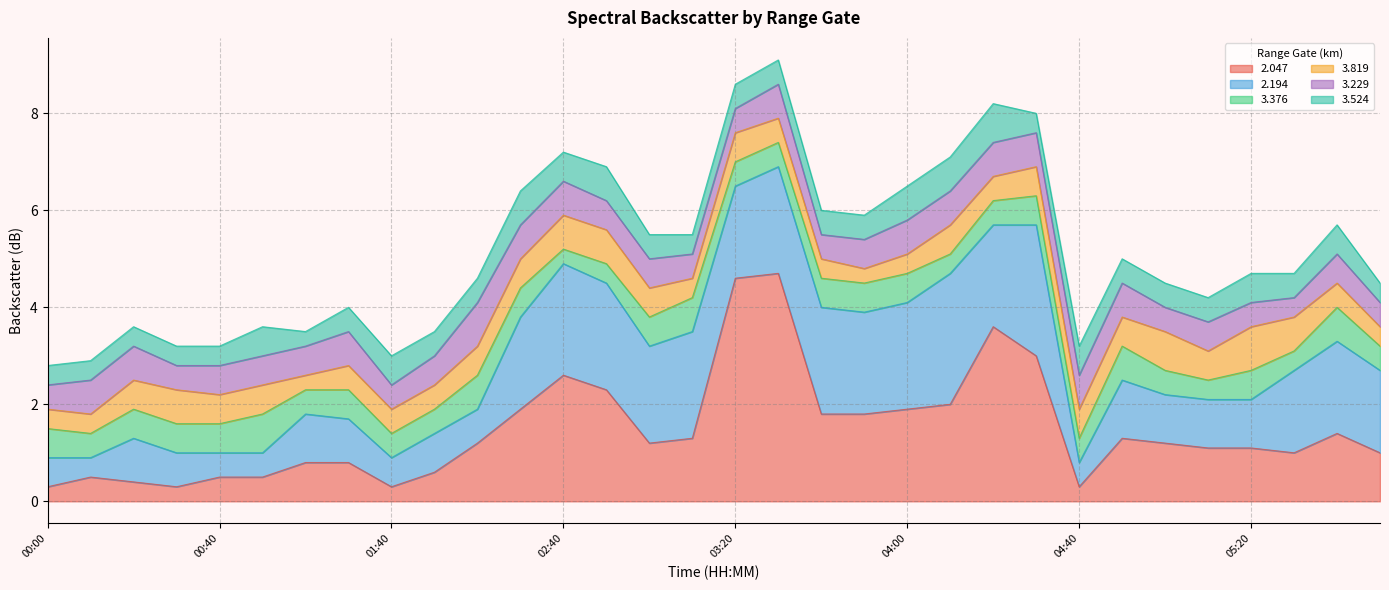

Which series has the largest total across all categories?

2.047